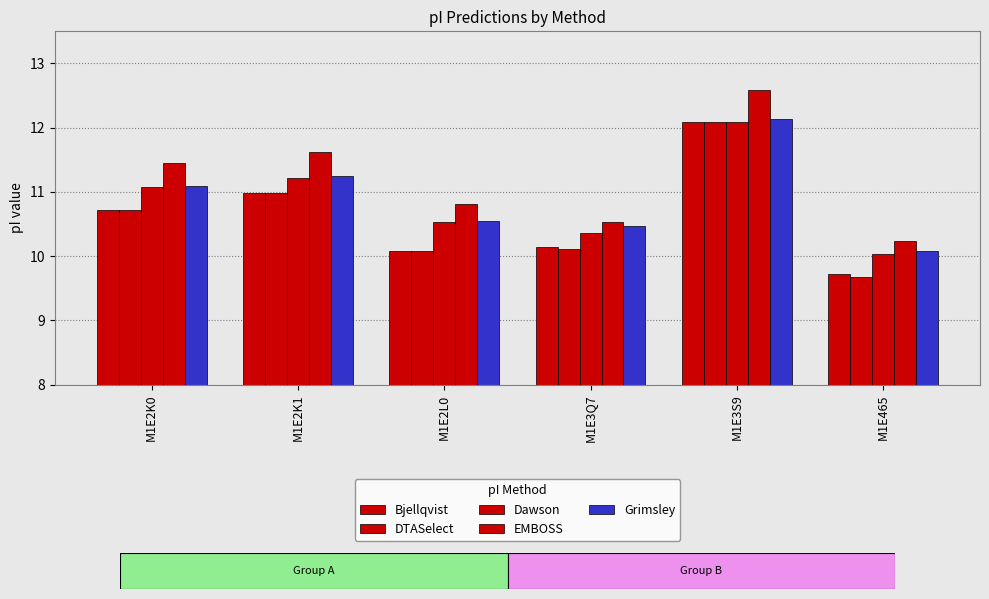

Is it true that Bjellqvist equals 13.7 at M1E3Q7?

False